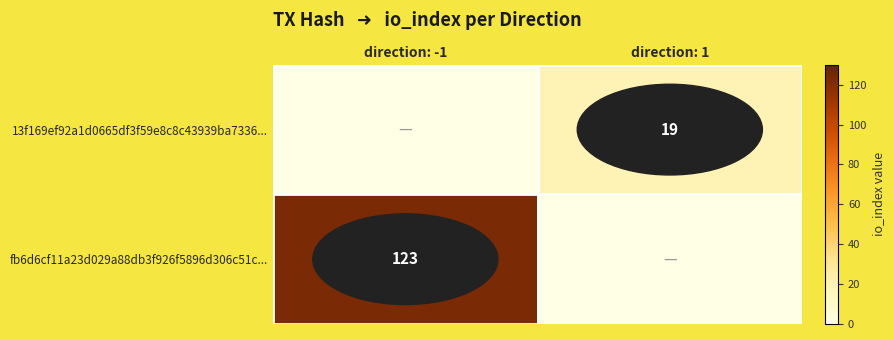

True or false: 13f169ef92a1d0665df3f59e8c8c43939ba7336... has a value of 19 at direction: 1.

True